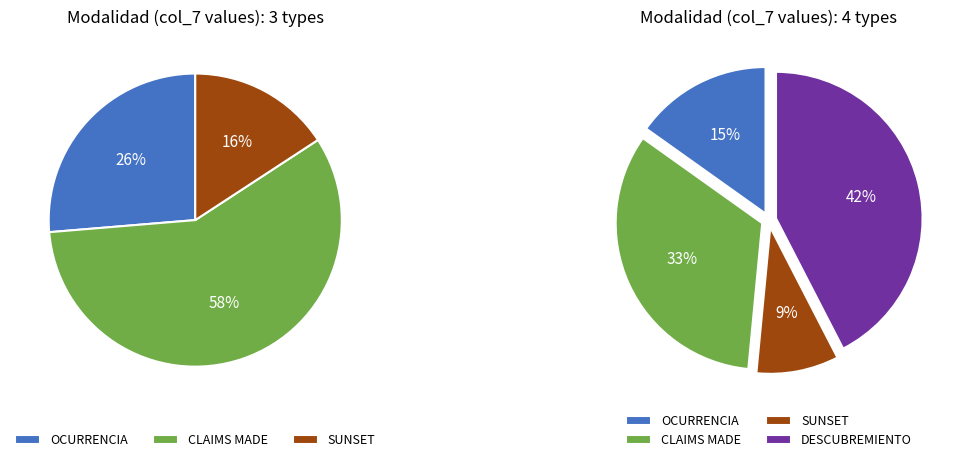

Does SUNSET account for over 50% of the chart?

No